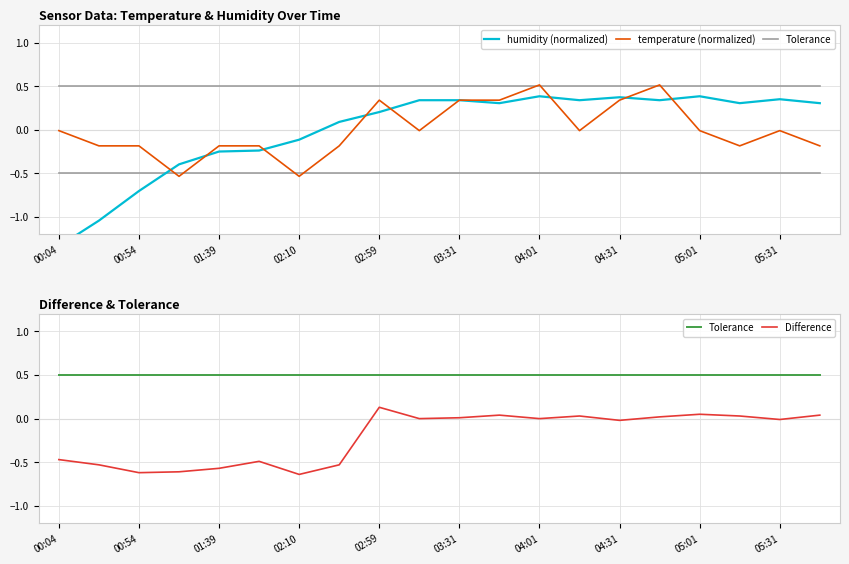

Reading left to right, list all the values displayed in this chart.

humidity (normalized): -1.3	-1.0	-0.7	-0.4	-0.2	-0.2	-0.1	0.1	0.2	0.3	0.3	0.3	0.4	0.3	0.4	0.3	0.4	0.3	0.4	0.3
temperature (normalized): -0.0	-0.2	-0.2	-0.5	-0.2	-0.2	-0.5	-0.2	0.3	-0.0	0.3	0.3	0.5	-0.0	0.3	0.5	-0.0	-0.2	-0.0	-0.2
Tolerance: 0.5	0.5	0.5	0.5	0.5	0.5	0.5	0.5	0.5	0.5	0.5	0.5	0.5	0.5	0.5	0.5	0.5	0.5	0.5	0.5
Difference: -0.5	-0.5	-0.6	-0.6	-0.6	-0.5	-0.6	-0.5	0.1	0.0	0.0	0.0	0.0	0.0	-0.0	0.0	0.1	0.0	-0.0	0.0